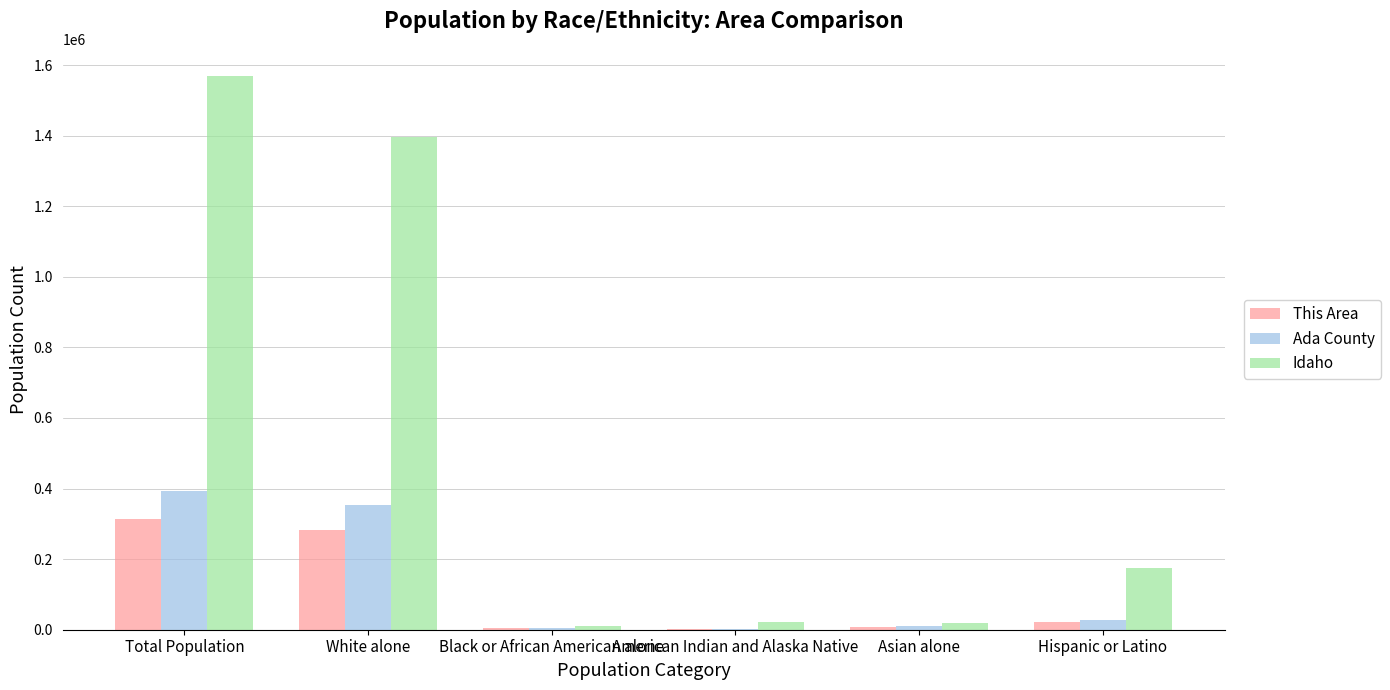

Read the This Area value at Total Population, to the nearest 100.

314200